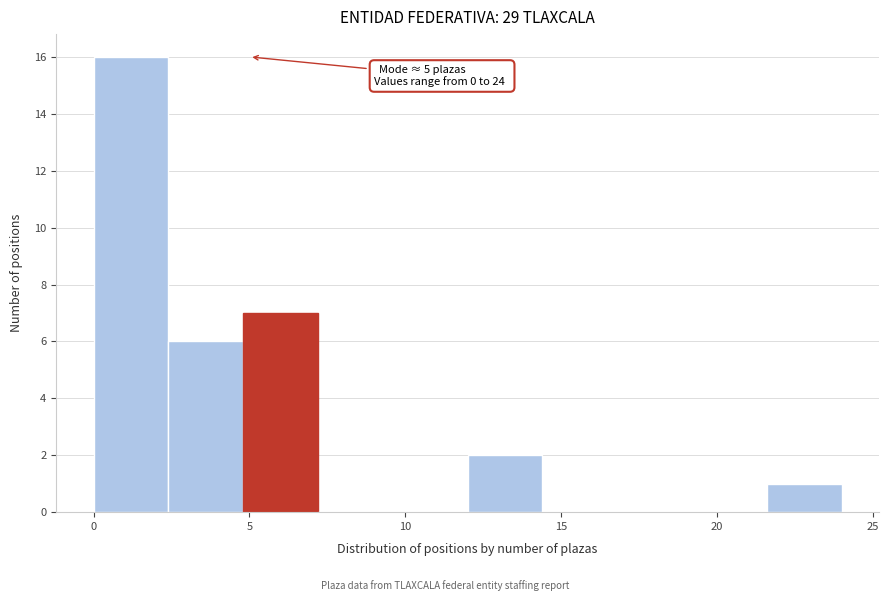

Which range on the x-axis has the tallest bar?

0.0 to 2.4